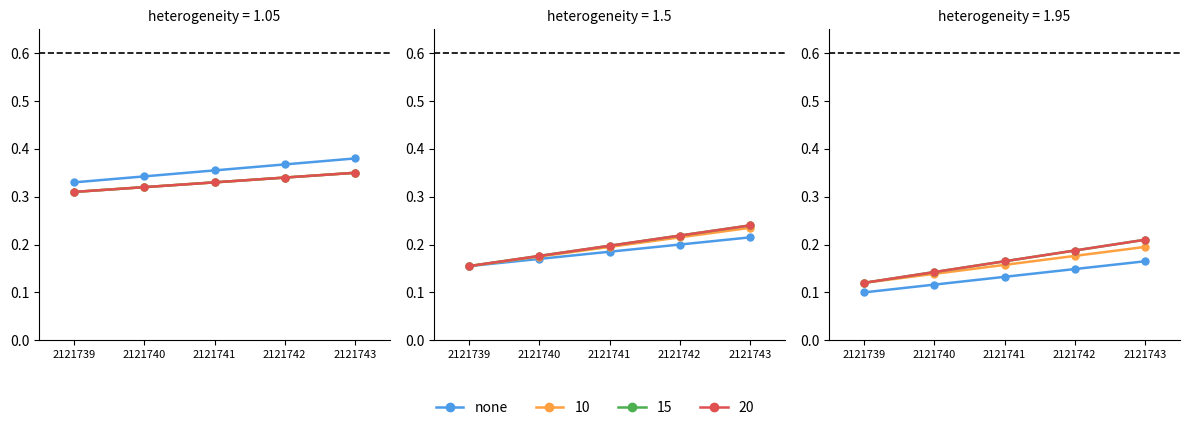

Where is the data nearest to the value 0?

2121739